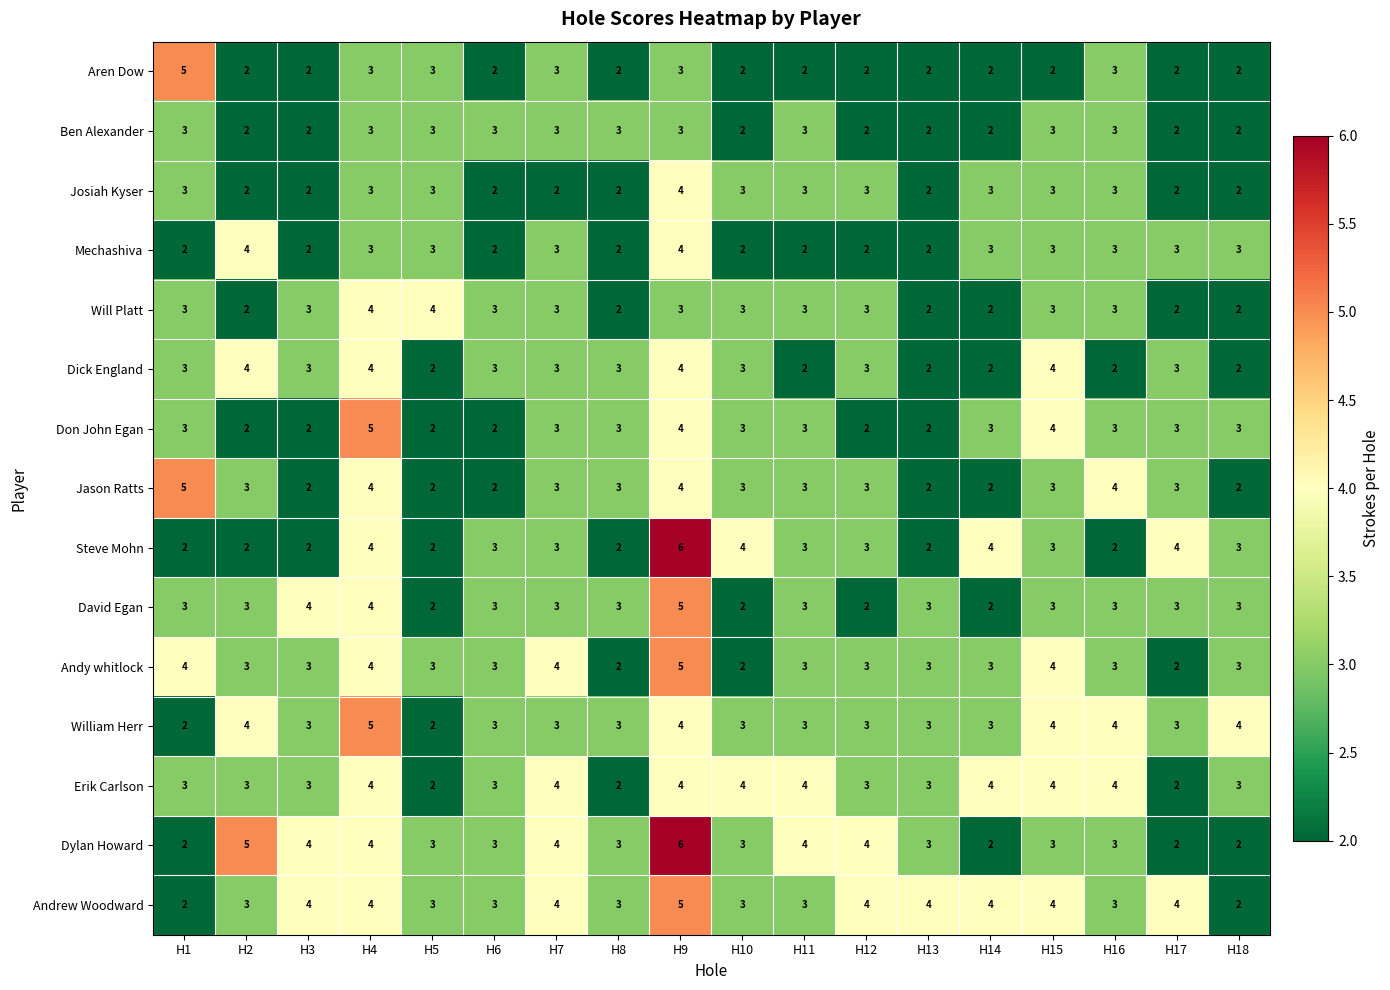

Between H8 and H16, which series saw the biggest shift?

Erik Carlson